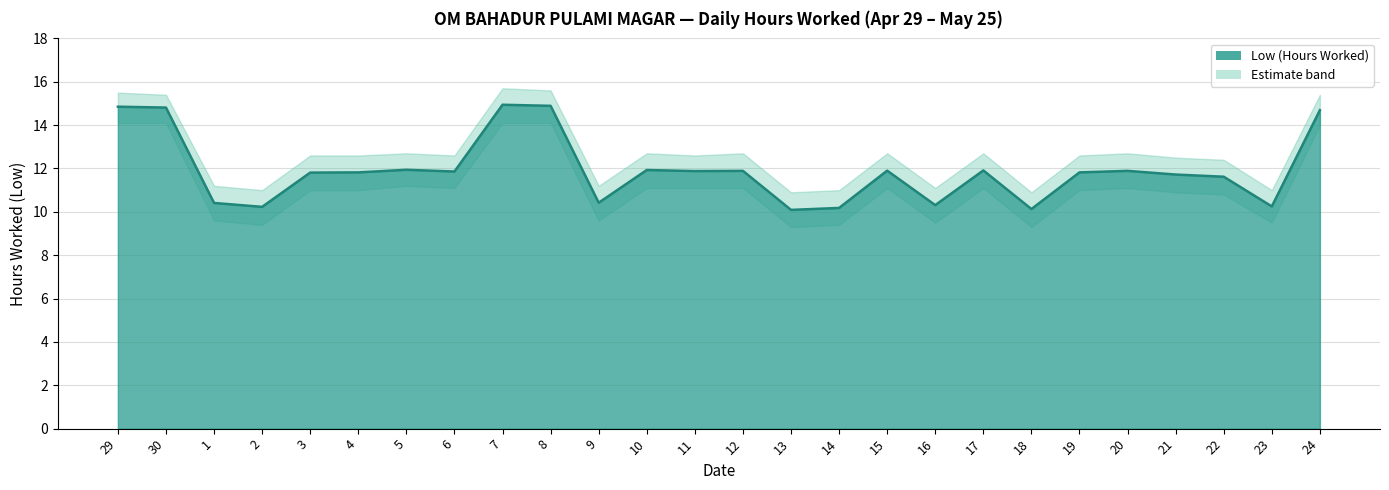

True or false: Upper Band has more than 0 points higher than both neighbors.

True